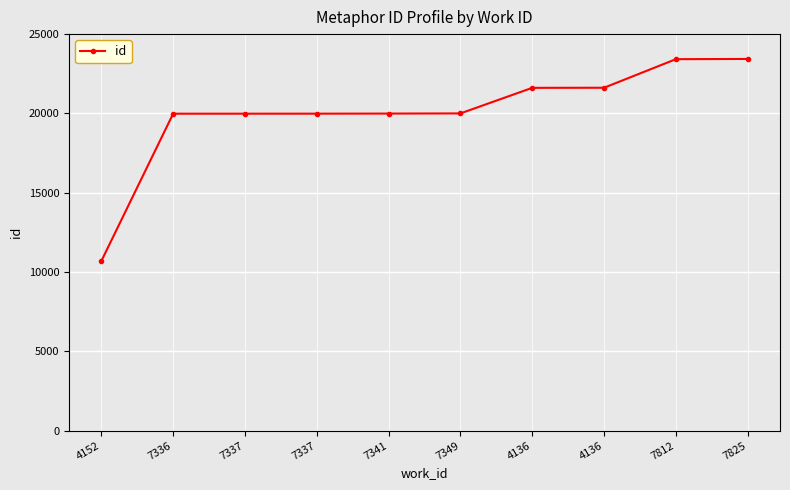

What is the average value?

20072